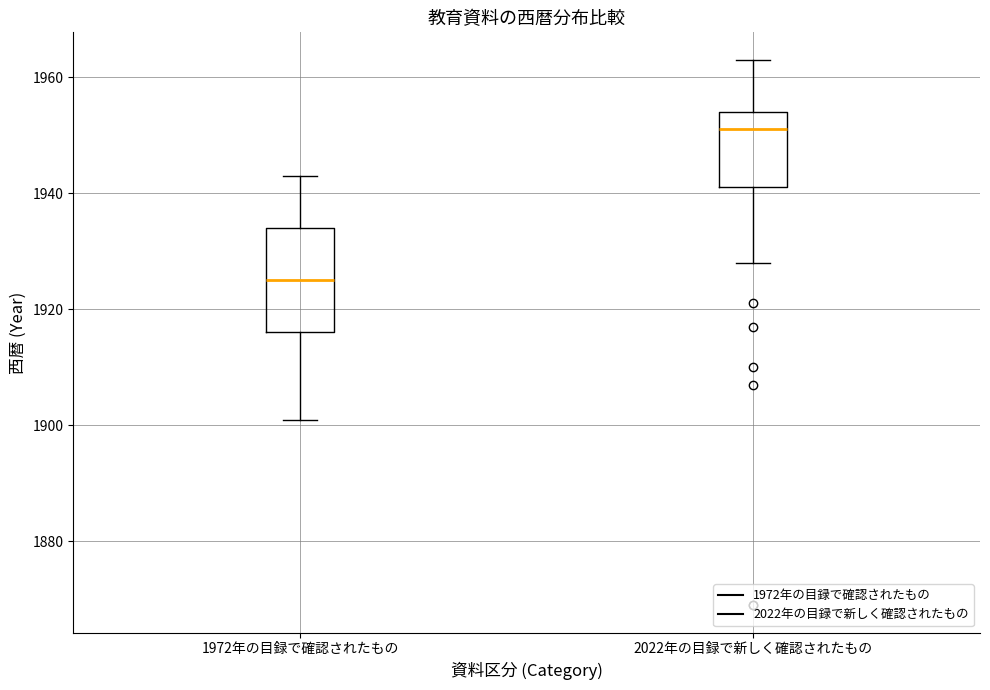

Where is the upper edge of the box for 1972年の目録で確認されたもの on the y-axis? The values are not printed on the chart, so give them approximately, as read against the axis.

1934